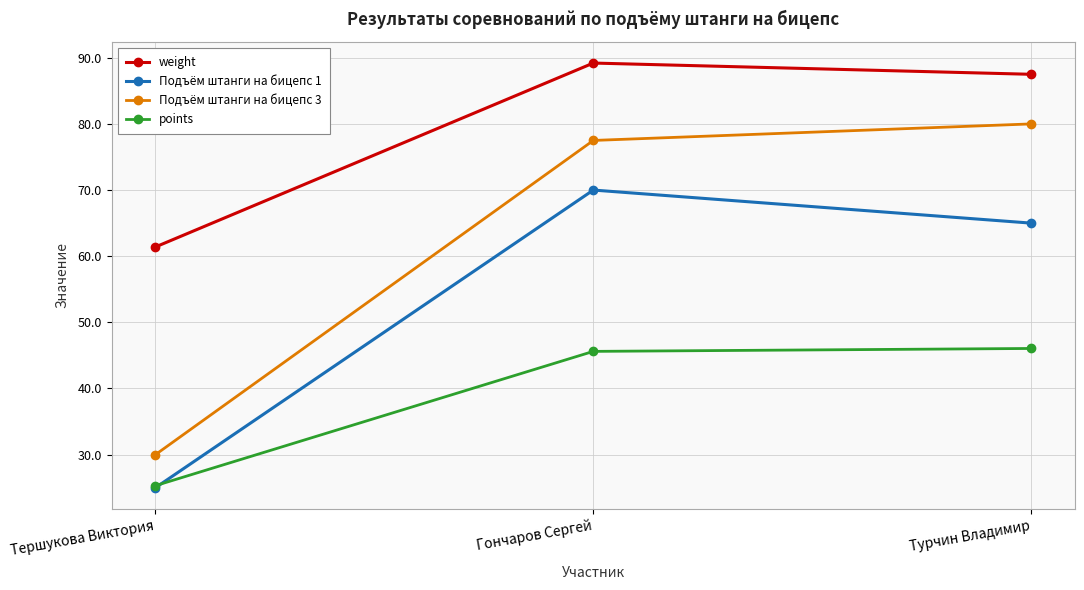

What is the total value across all series at Тершукова Виктория?

141.7